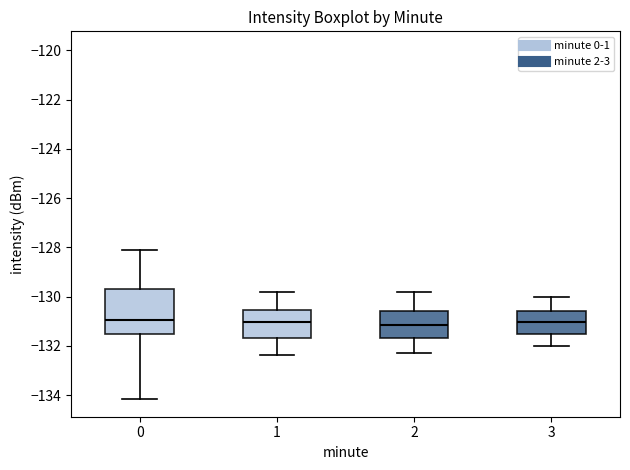

Comparing the boxes themselves (not the whiskers), which one is the tallest?

0